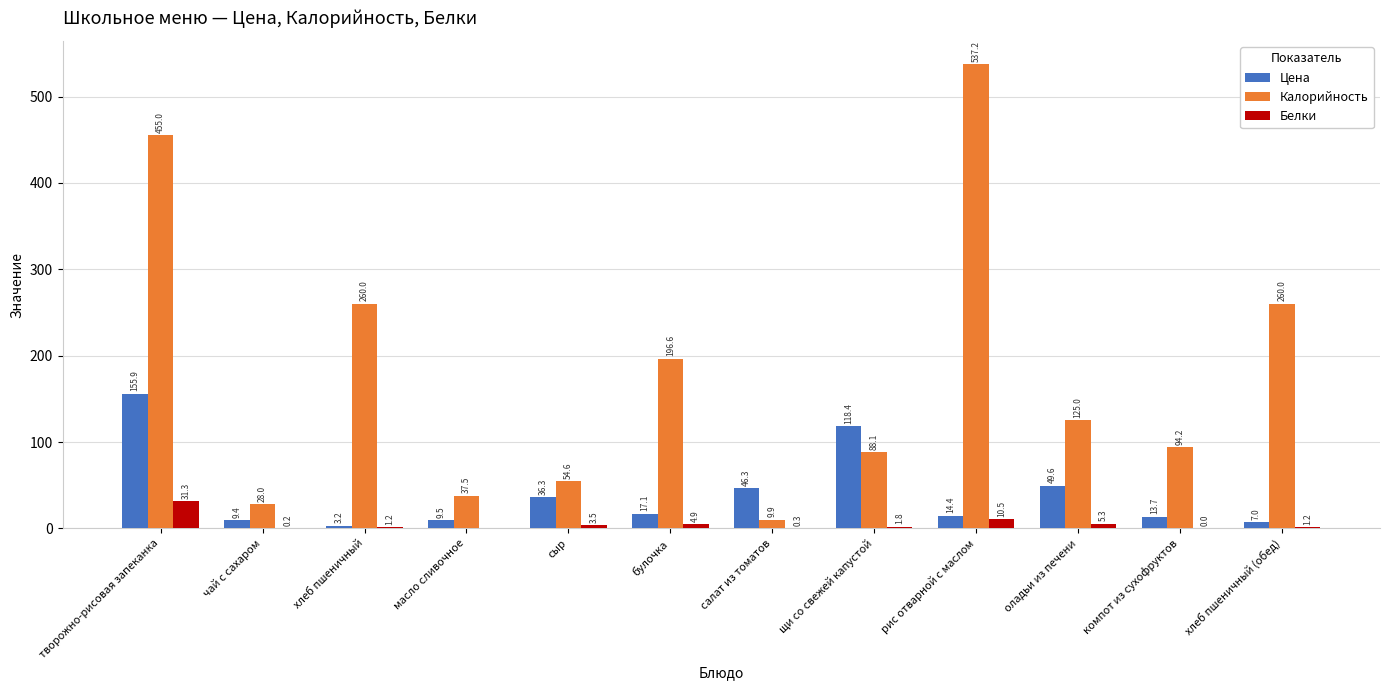

At which category is the sum across all series the highest?

творожно-рисовая запеканка